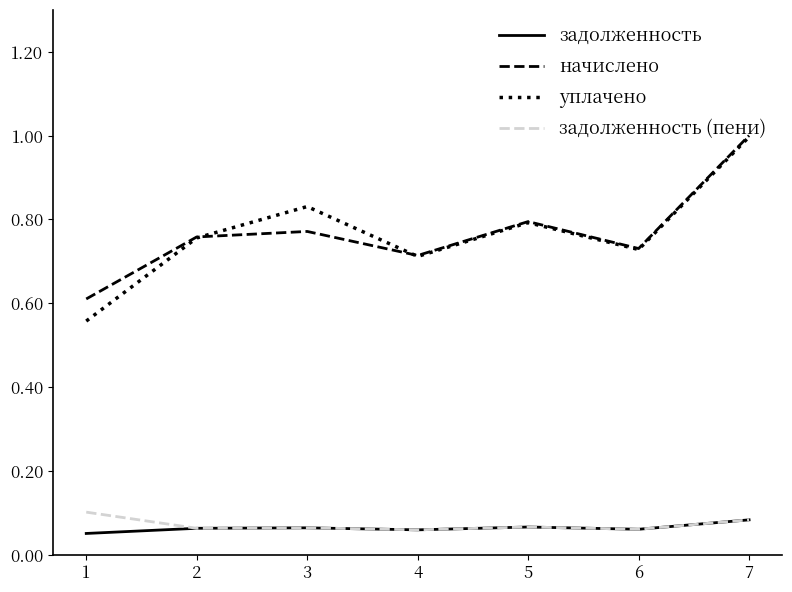

The value of уплачено at 2 is 0.8. True or false?

True